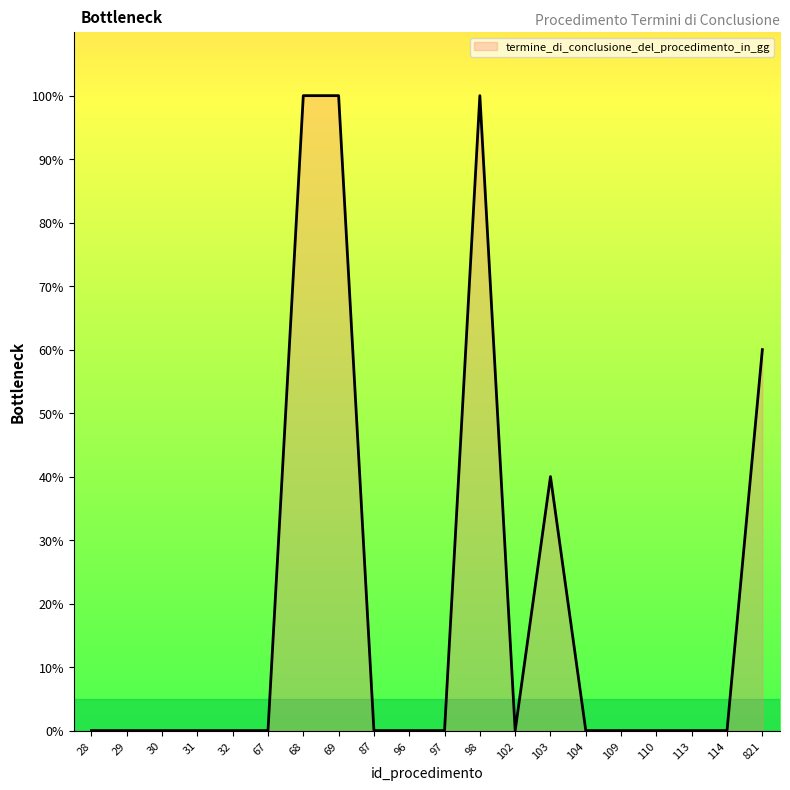

The chart shows a value of 0 at 29. True or false?

True